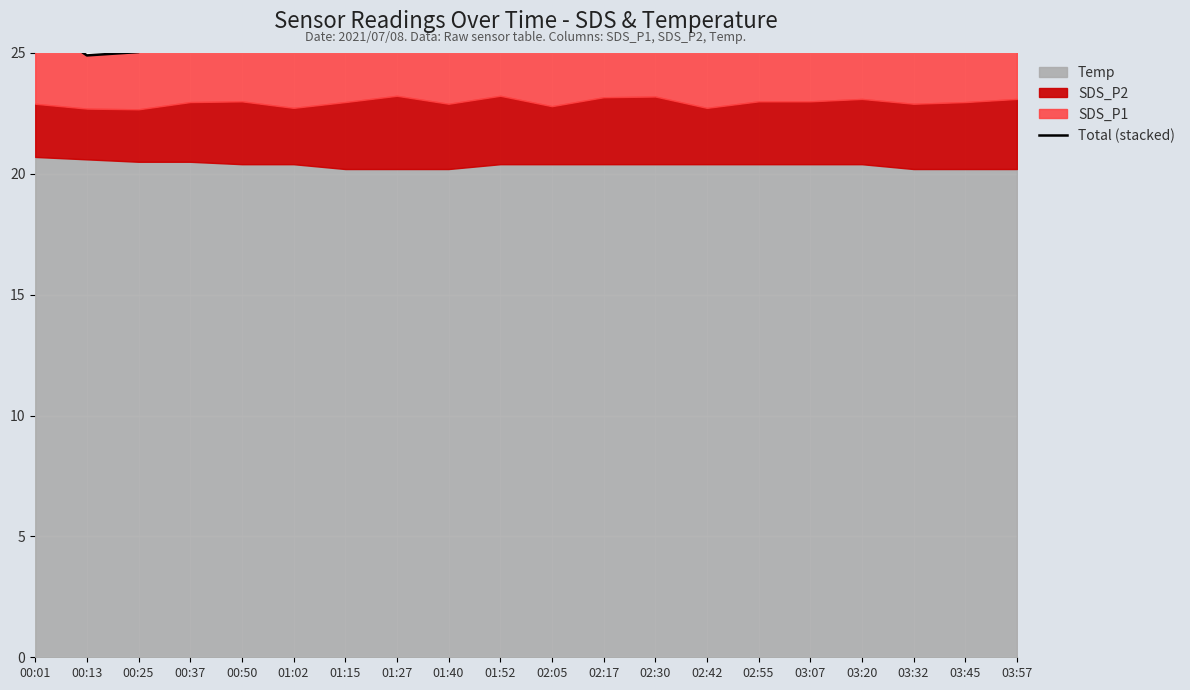

True or false: the data shows 13.4 at 02:05.

False